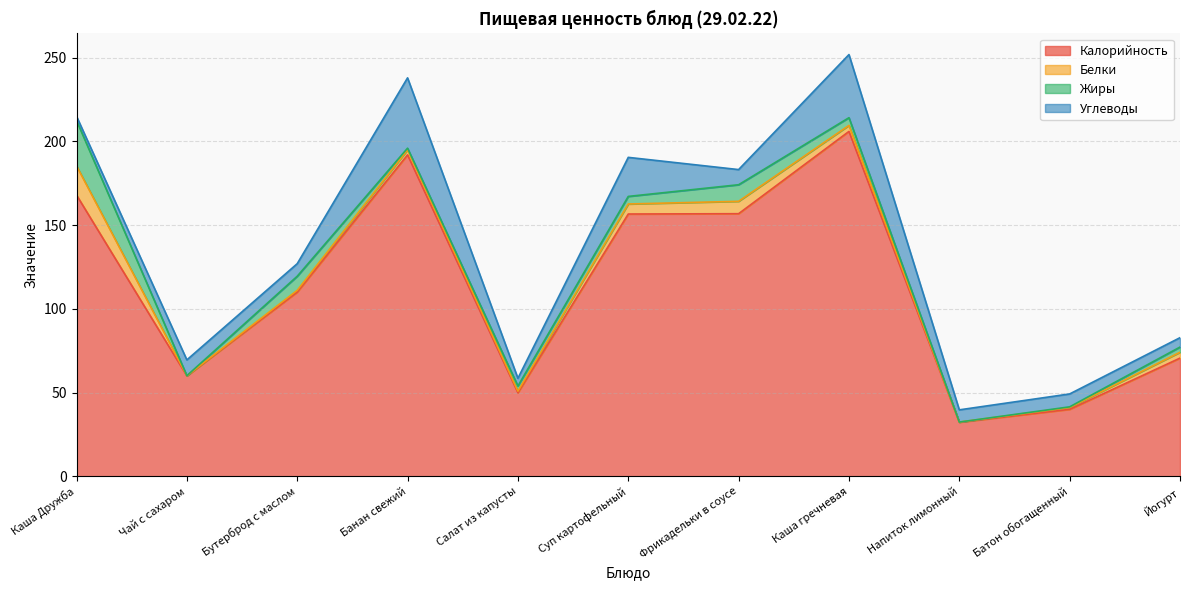

How many lines are shown in the chart?

4